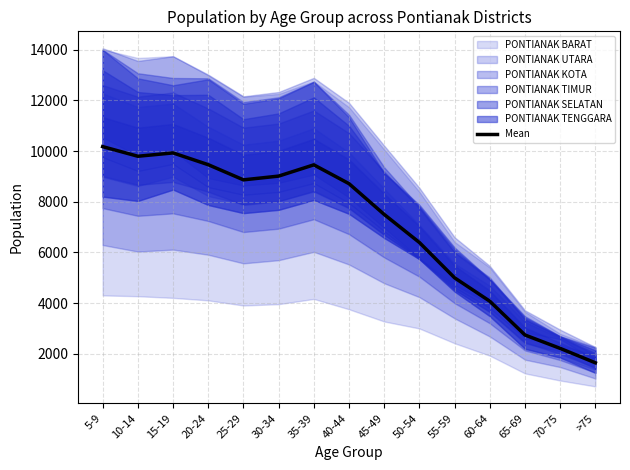

Between 25-29 and 60-64, which is larger?

25-29